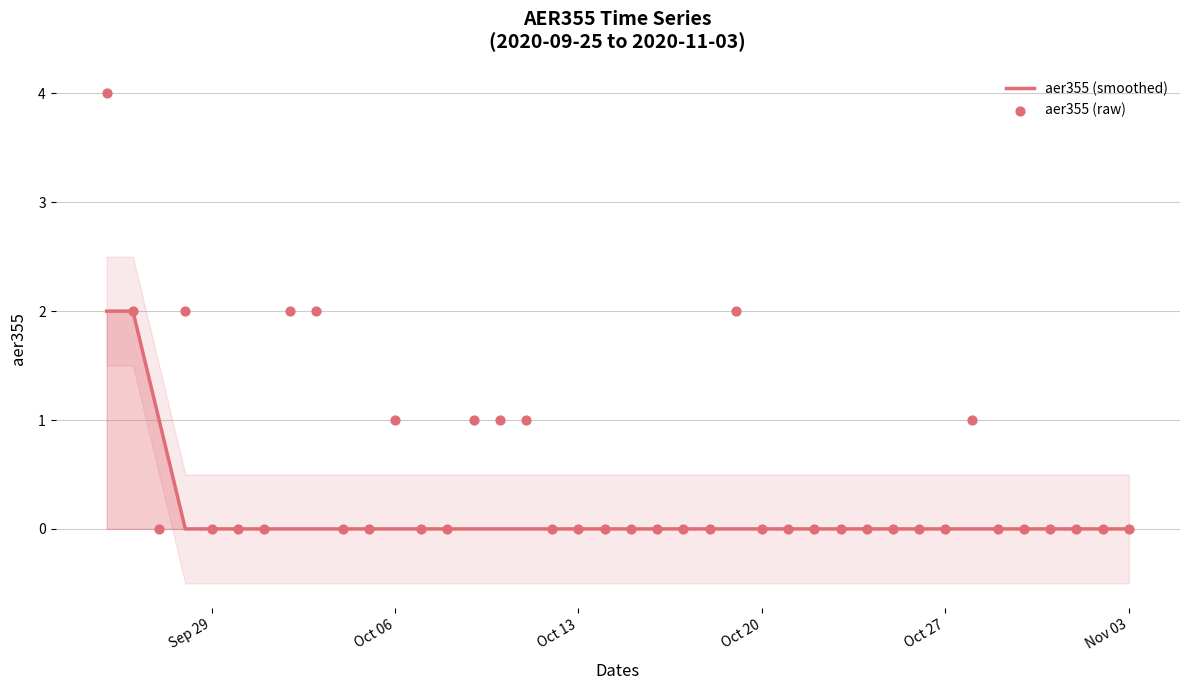

What are all the series names shown in the legend?

aer355 (smoothed), aer355 (raw)